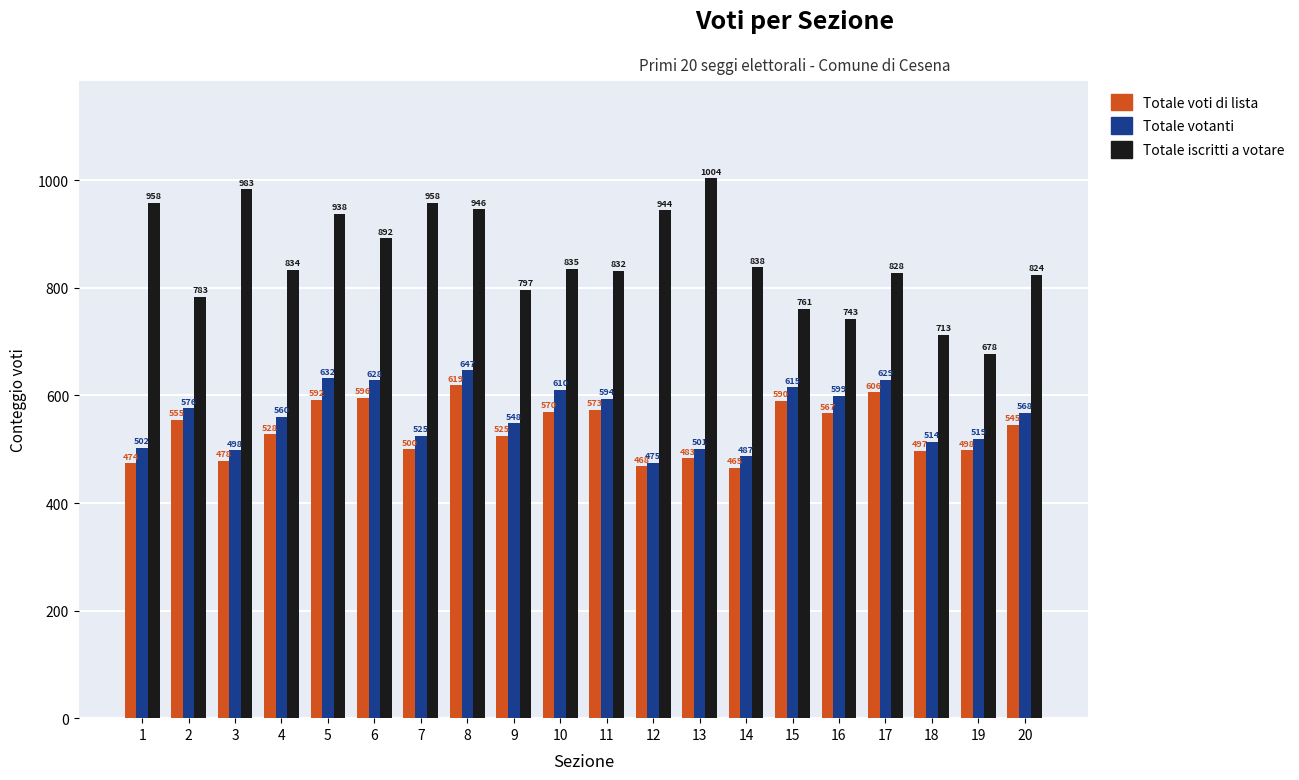

Count the number of data series in this chart.

3